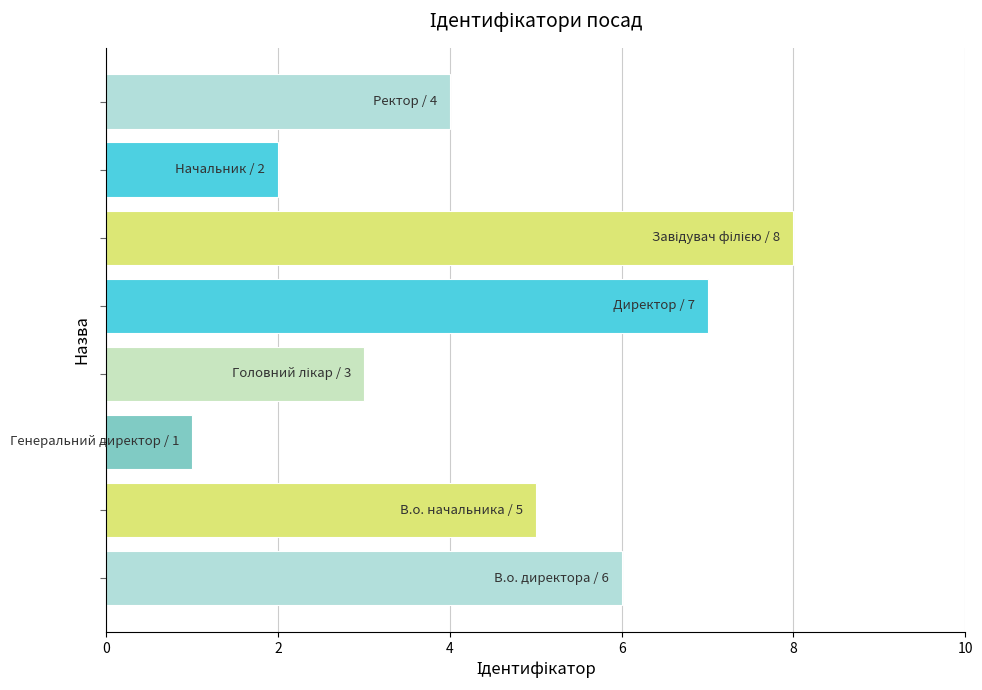

What is the difference between the maximum and minimum values?

7